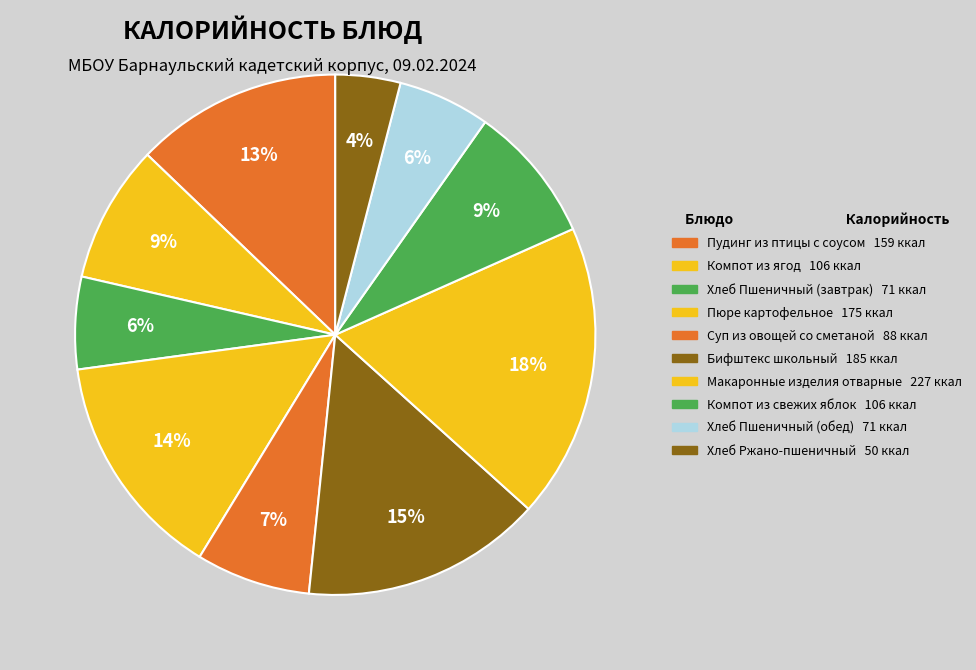

To the nearest percent, what percentage of the pie is Бифштекс школьный?

15%